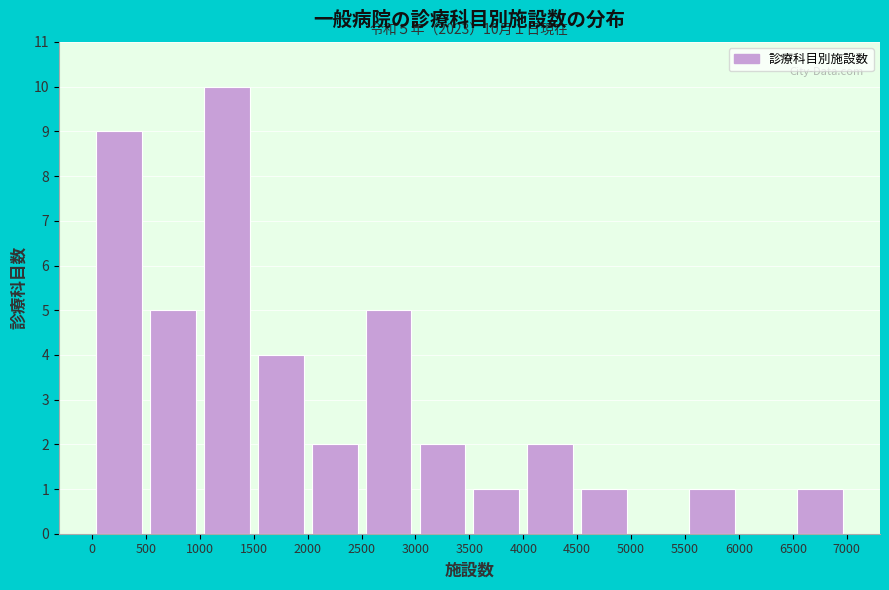

Which range on the x-axis has the tallest bar?

1000 to 1500